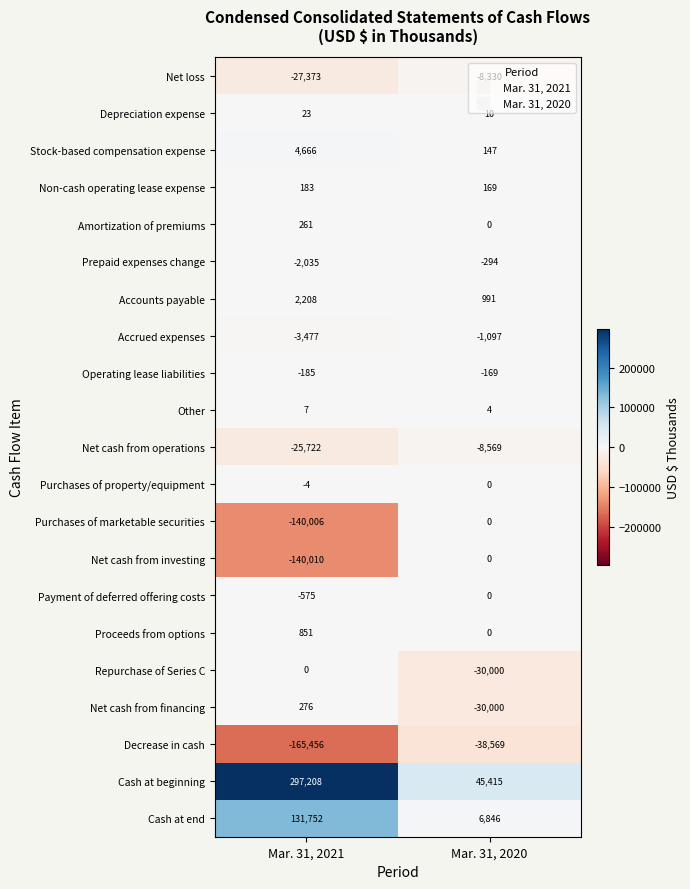

What value does the Payment of deferred offering costs series have at Mar. 31, 2021, to the nearest 100?

-600